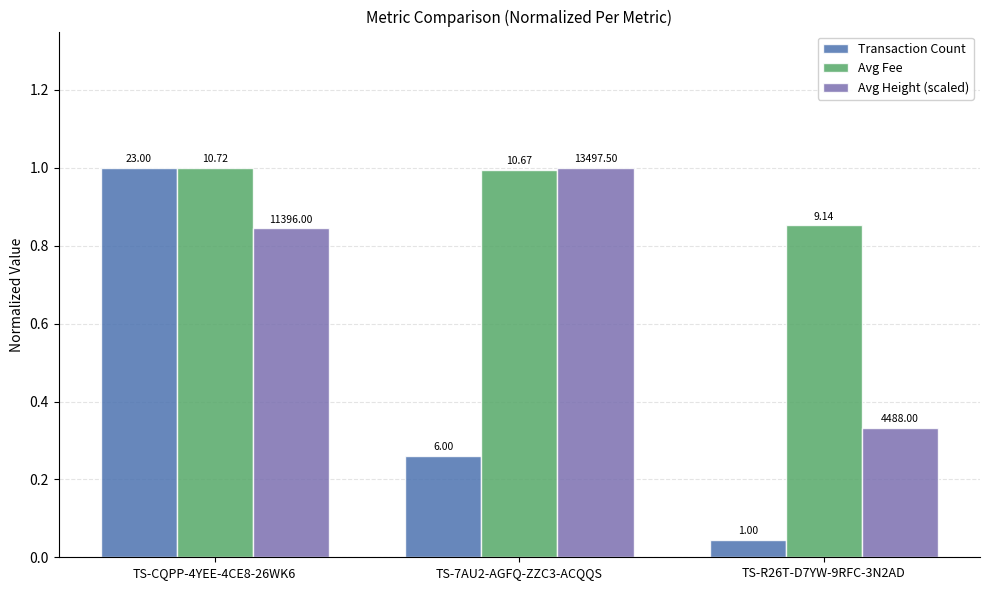

How many bars are there in total?

9